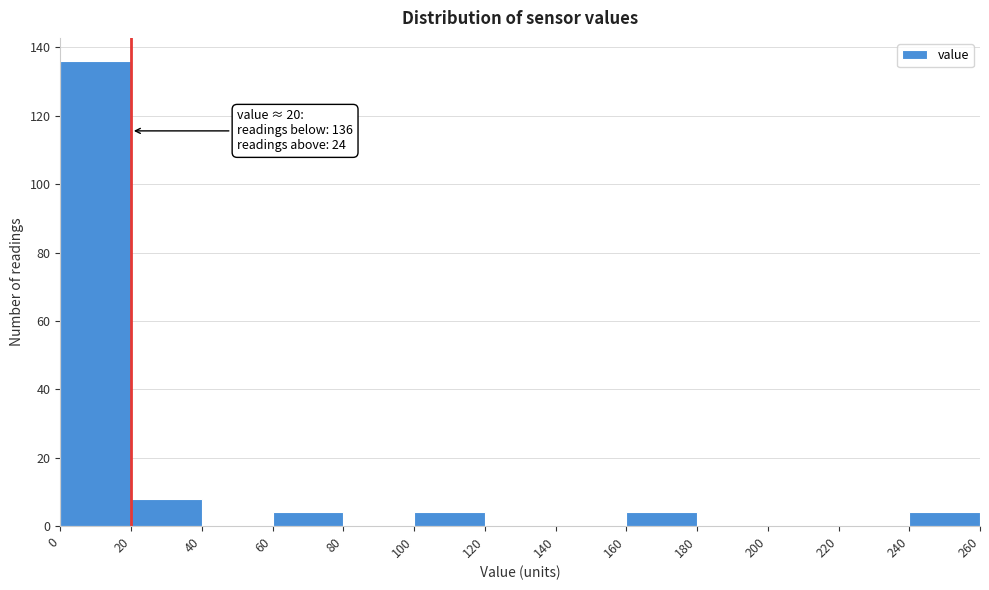

Over which range of the x-axis is the bar tallest?

0 to 20